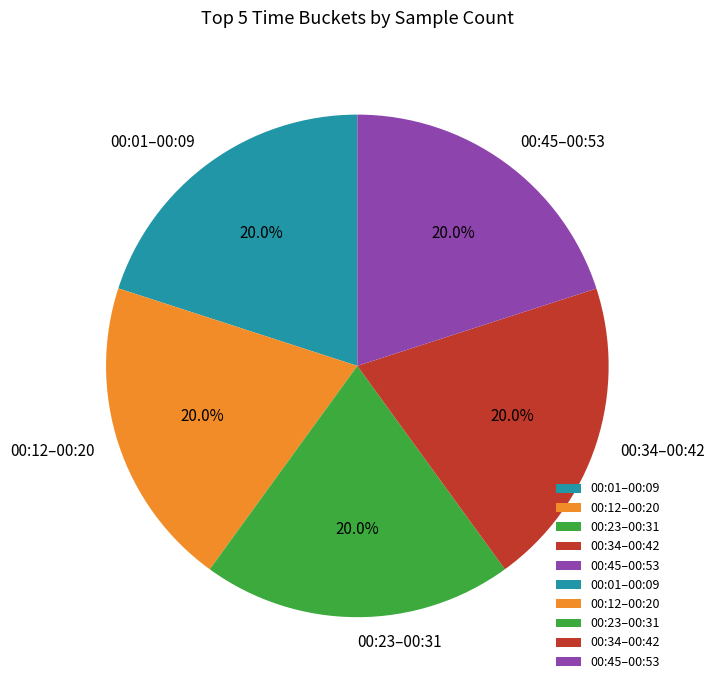

Approximately how many times larger is the value at 00:01–00:09 compared to 00:45–00:53?

1.0